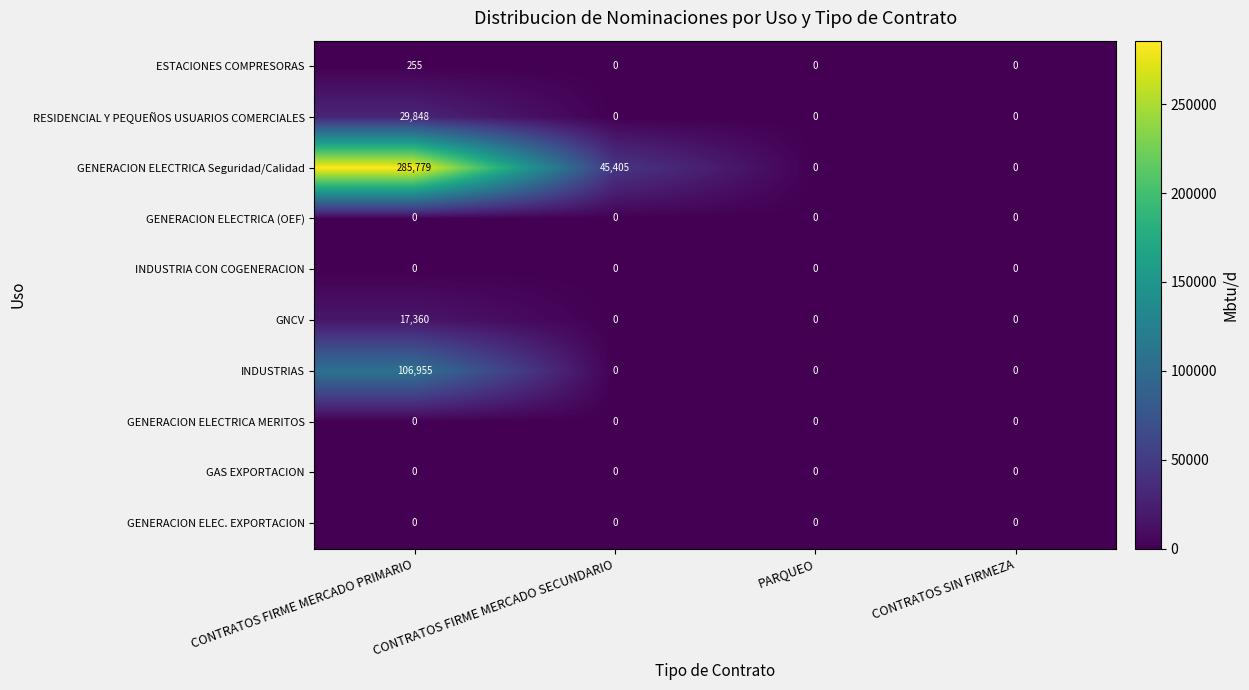

What is the difference between the INDUSTRIAS values at CONTRATOS FIRME MERCADO SECUNDARIO and CONTRATOS FIRME MERCADO PRIMARIO?

106955